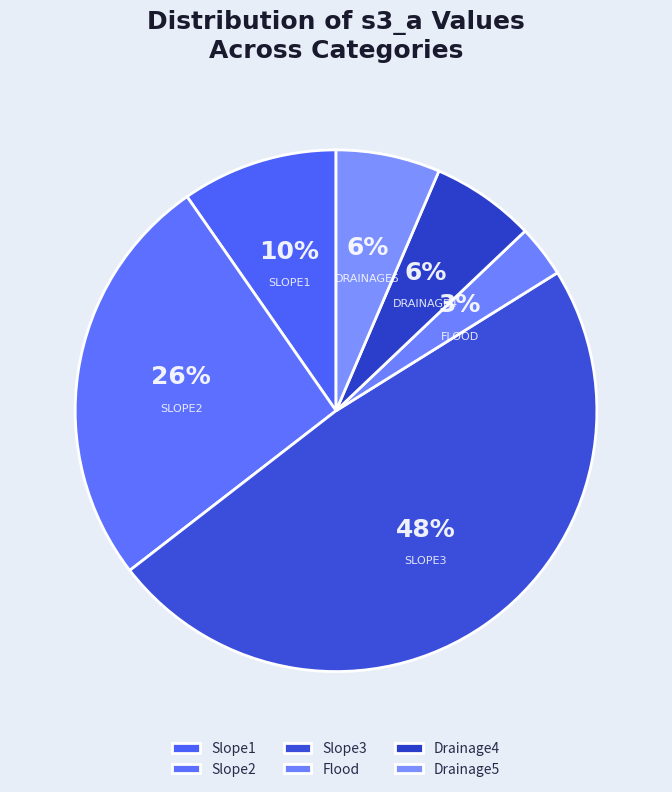

True or false: Flood accounts for 12% of the total.

False